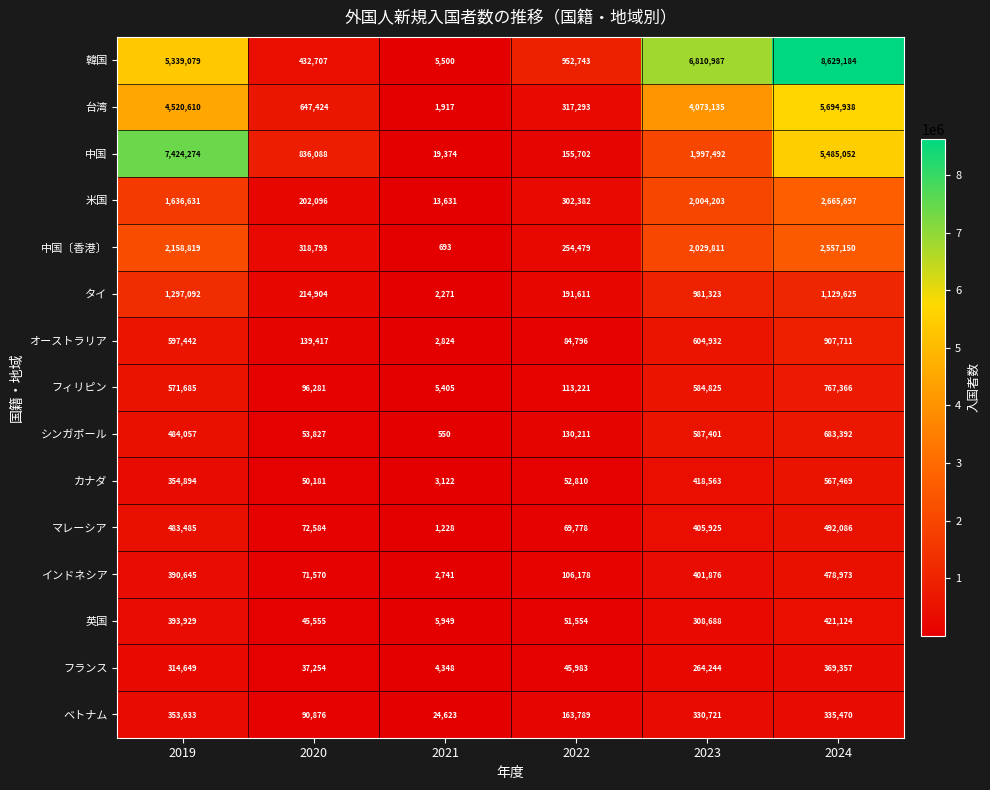

What value does the フィリピン series have at 2020, to the nearest 10?

96280